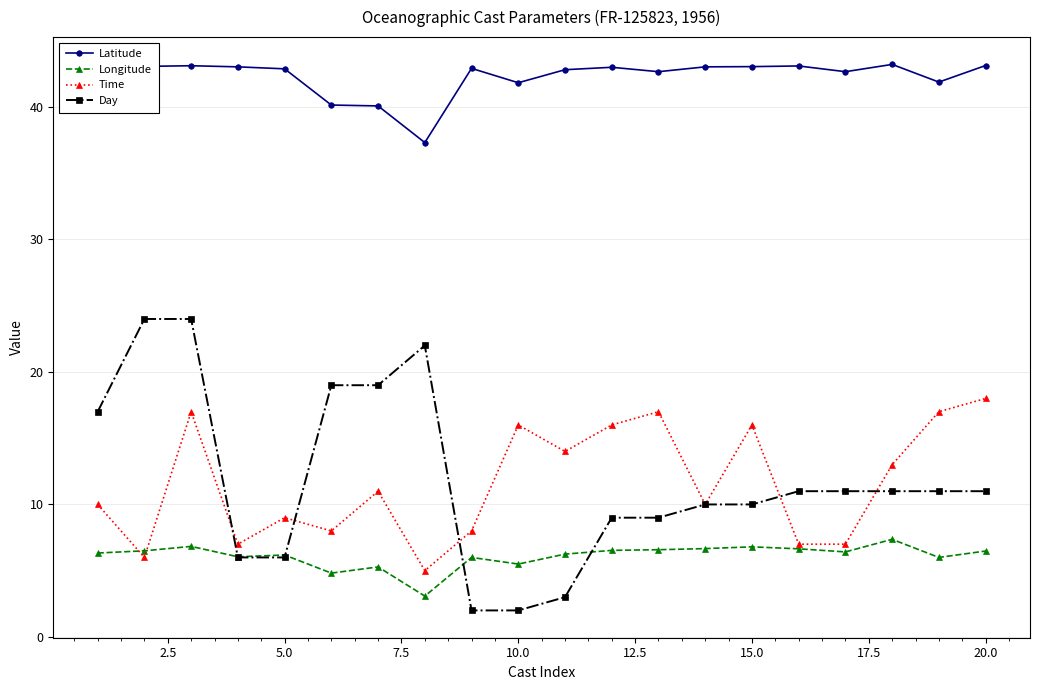

How many data points does each series have?

20